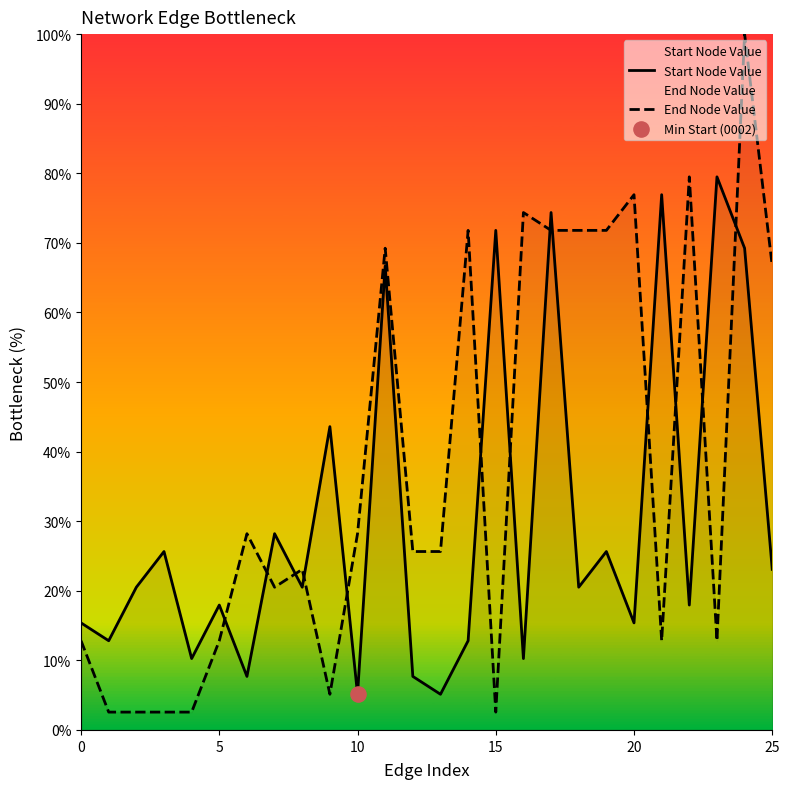

Which series contains the highest Y value?

End Node Value